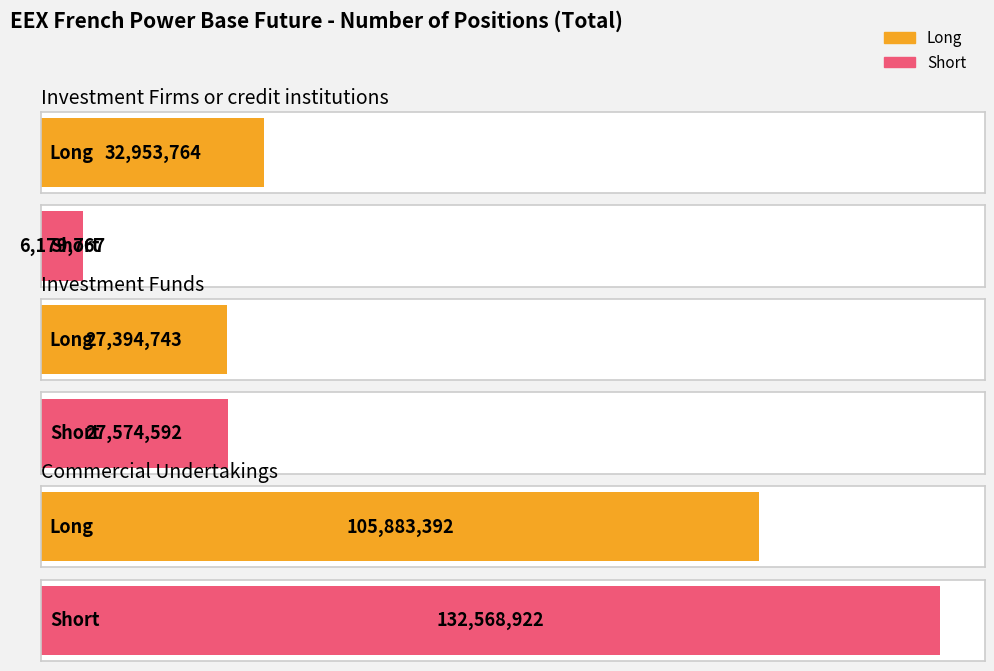

What is the sum of all Short values?

166323281